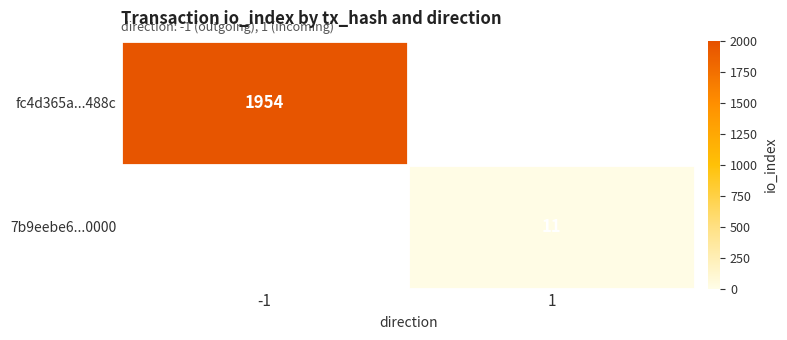

Is the value of 7b9eebe6...0000 at 1 greater than the value of fc4d365a...488c at -1?

No